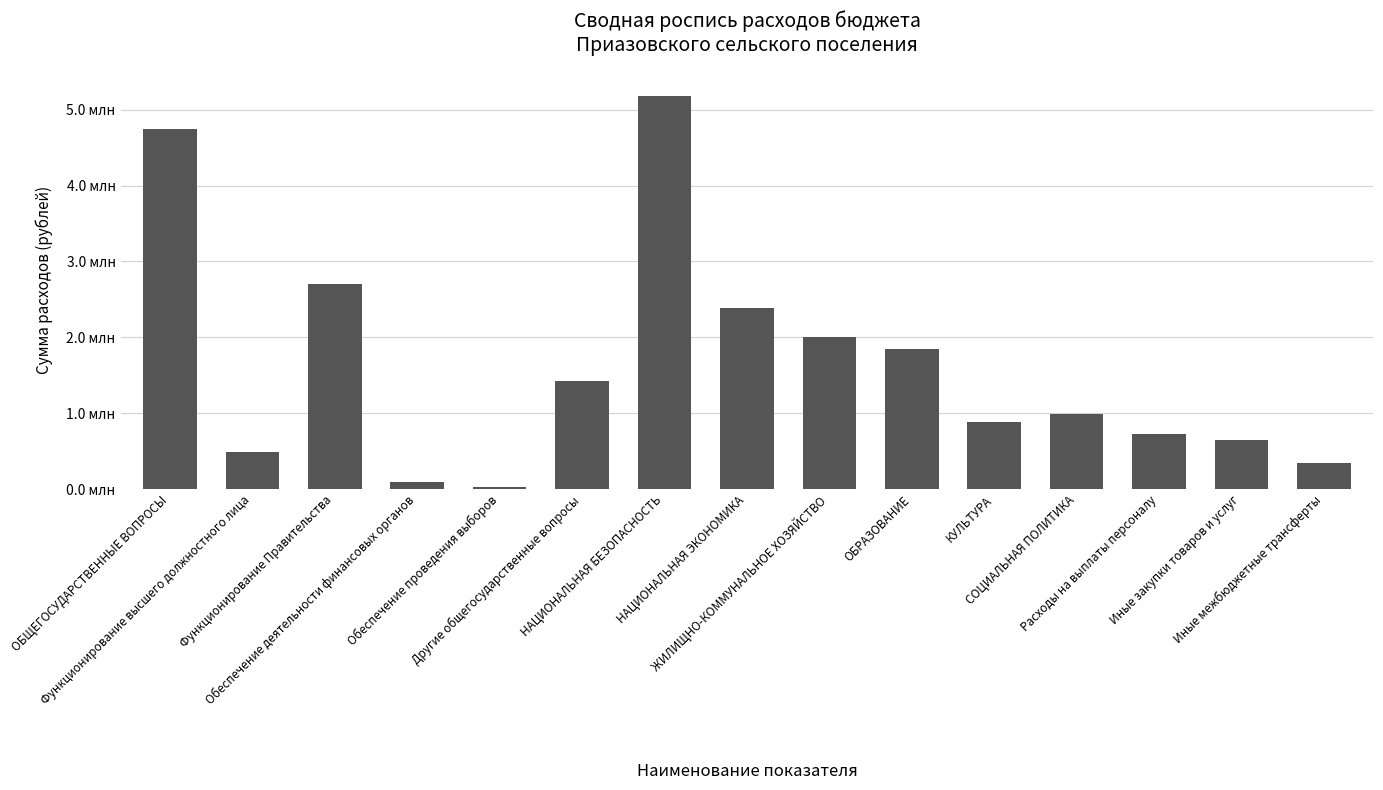

List the labels in order of value, largest first.

НАЦИОНАЛЬНАЯ БЕЗОПАСНОСТЬ, ОБЩЕГОСУДАРСТВЕННЫЕ ВОПРОСЫ, Функционирование Правительства, НАЦИОНАЛЬНАЯ ЭКОНОМИКА, ЖИЛИЩНО-КОММУНАЛЬНОЕ ХОЗЯЙСТВО, ОБРАЗОВАНИЕ, Другие общегосударственные вопросы, СОЦИАЛЬНАЯ ПОЛИТИКА, КУЛЬТУРА, Расходы на выплаты персоналу, Иные закупки товаров и услуг, Функционирование высшего должностного лица, Иные межбюджетные трансферты, Обеспечение деятельности финансовых органов, Обеспечение проведения выборов